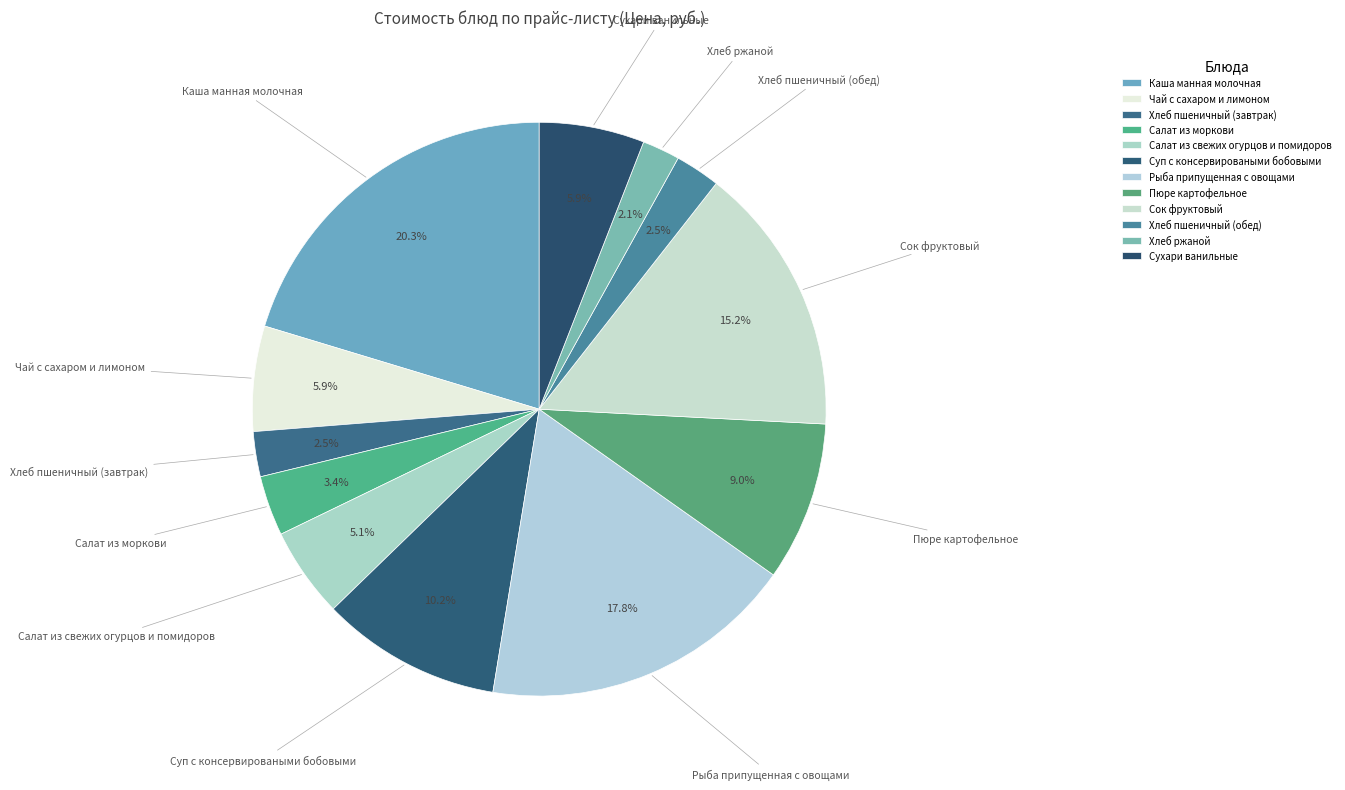

To the nearest percent, what percentage of the pie is Пюре картофельное?

9%